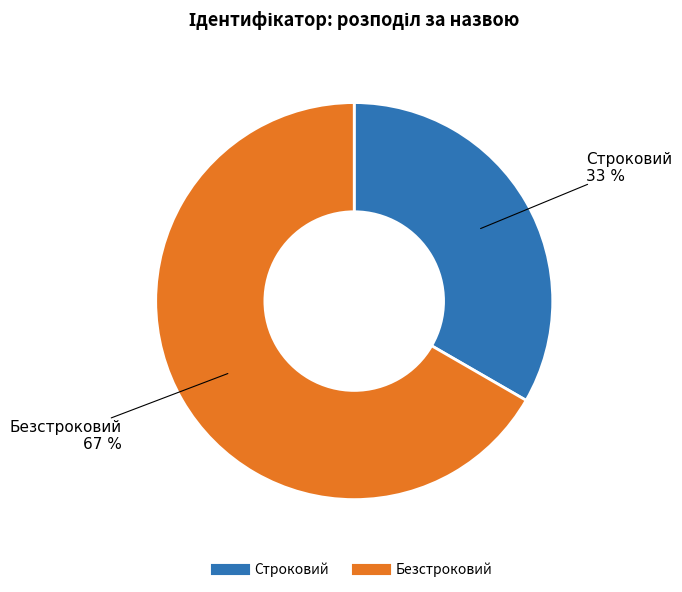

Which category has the smallest portion of the pie?

Строковий